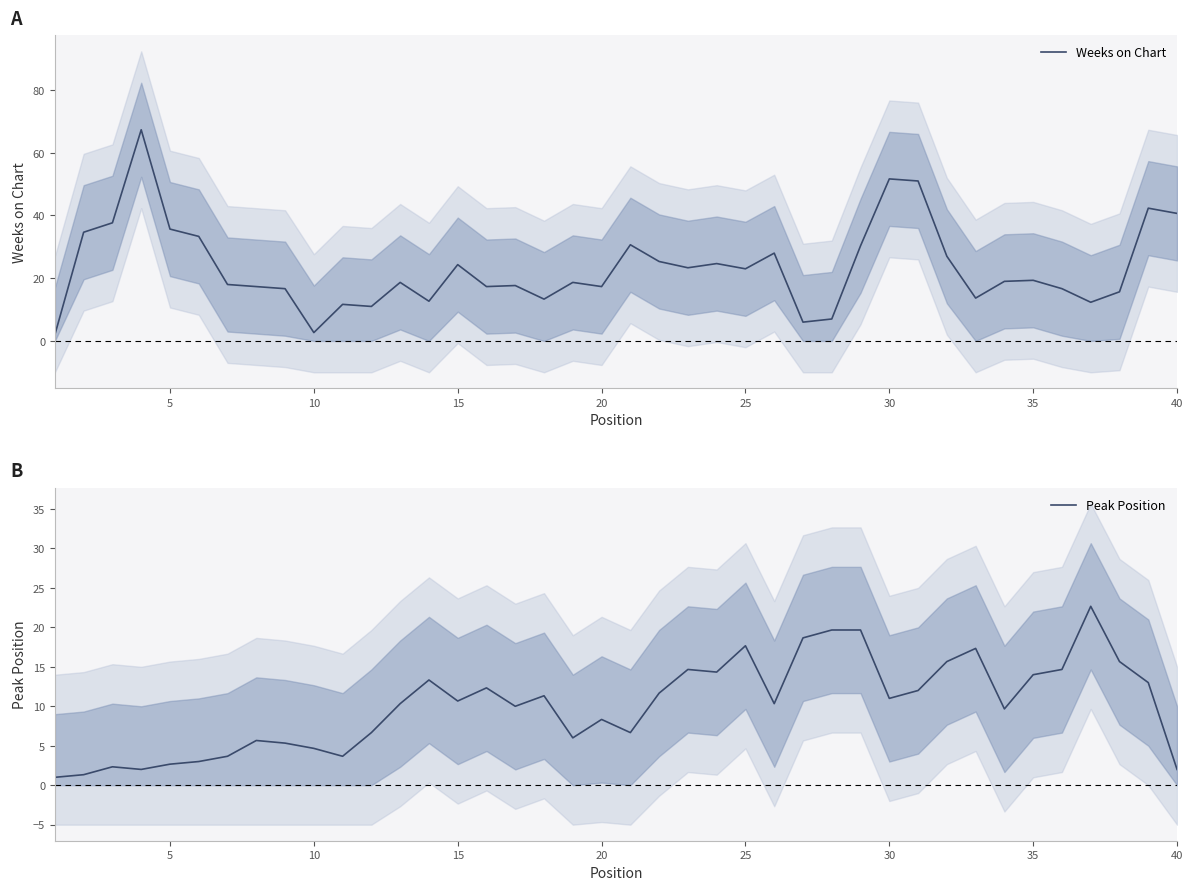

How many values in the Weeks on Chart series exceed 19?

19